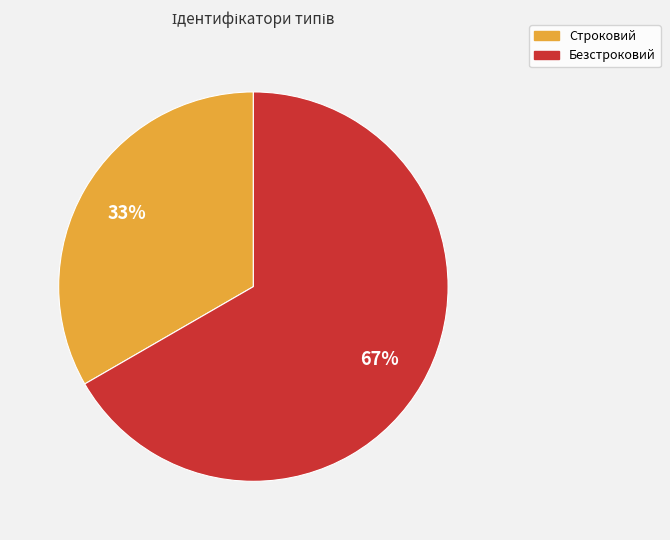

What percentage is the Безстроковий slice, to the nearest percent?

67%